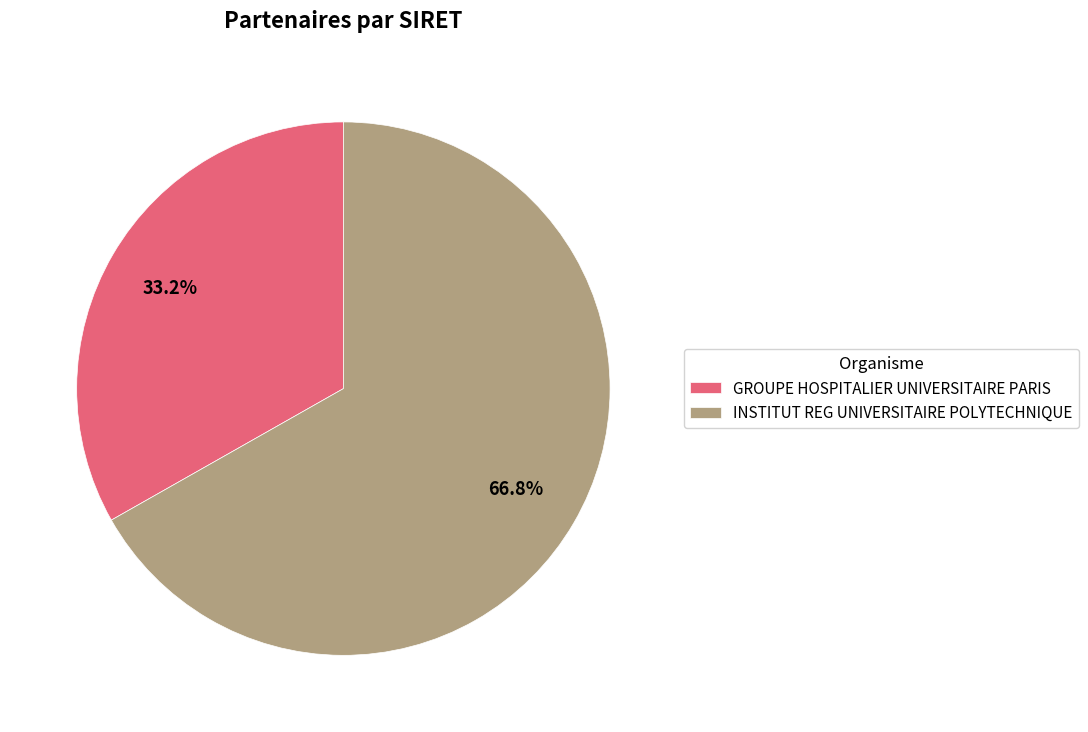

Between INSTITUT REG UNIVERSITAIRE POLYTECHNIQUE and GROUPE HOSPITALIER UNIVERSITAIRE PARIS, which is larger?

INSTITUT REG UNIVERSITAIRE POLYTECHNIQUE